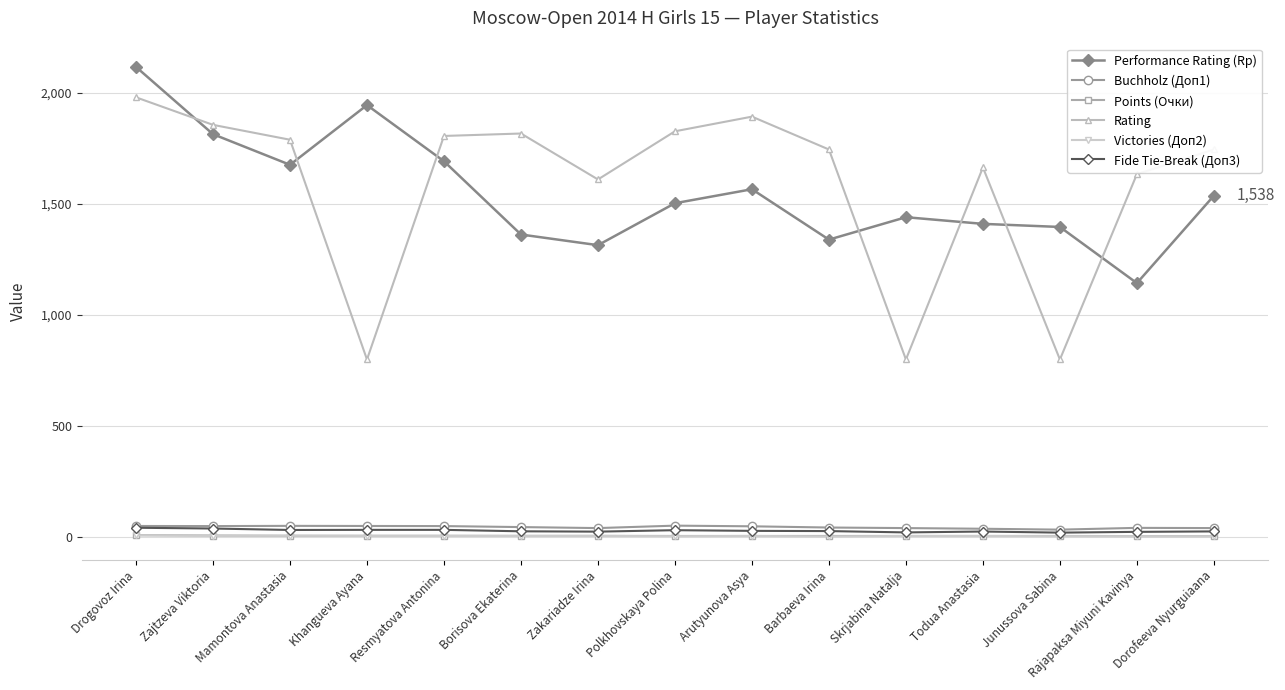

True or false: Rating and Buchholz (Доп1) cross at least once.

False